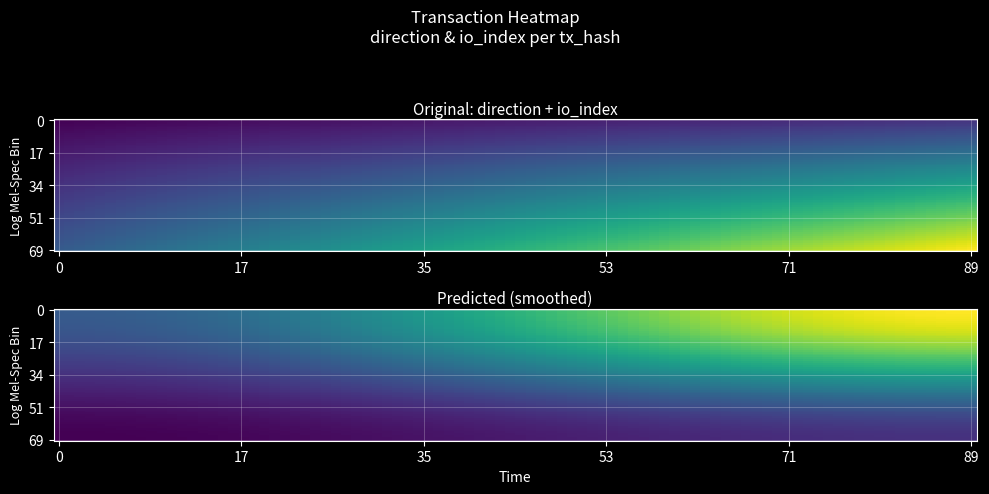

What is the spread (max minus min) of values at io_index?

6